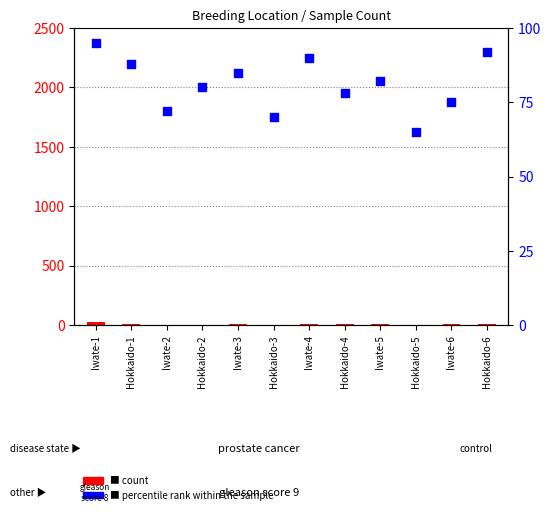

Is the value of percentile rank within the sample at Hokkaido-6 greater than the value of count at Hokkaido-3?

Yes